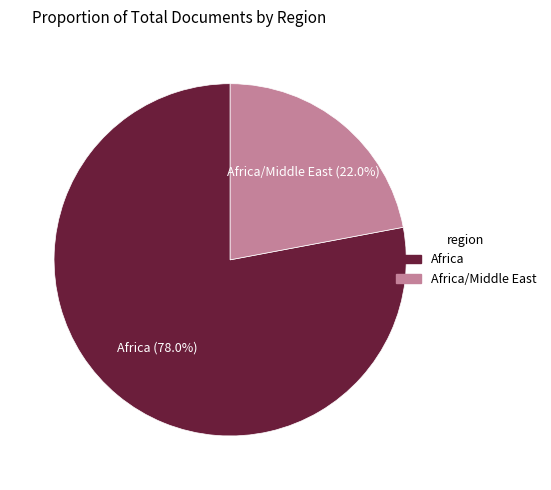

Is there a majority slice in this chart?

Yes